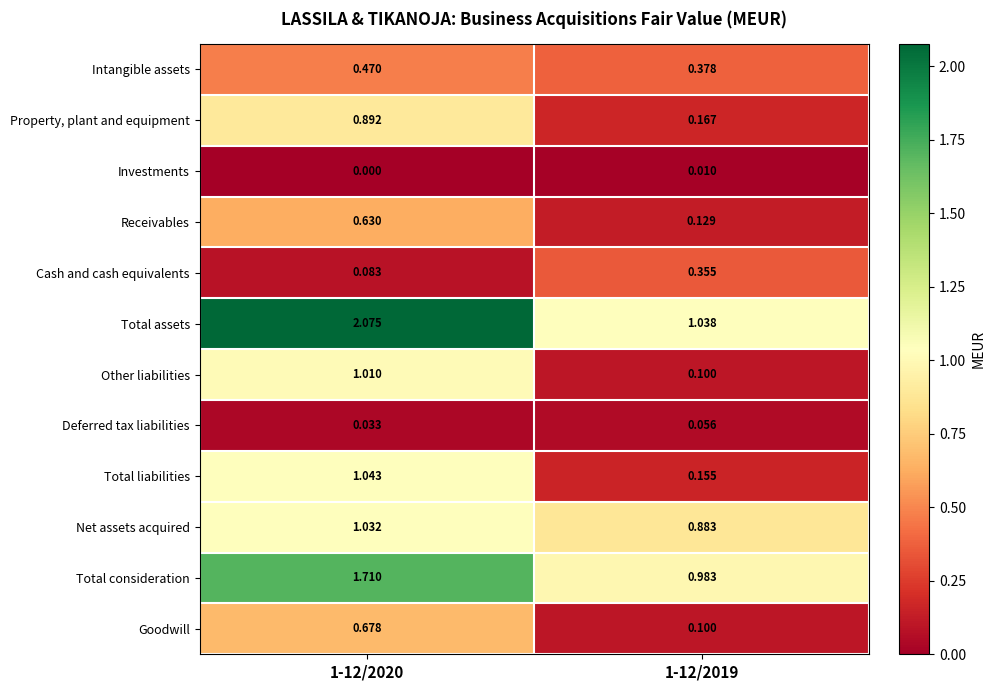

Between 1-12/2020 and 1-12/2019, which series saw the biggest shift?

Total assets